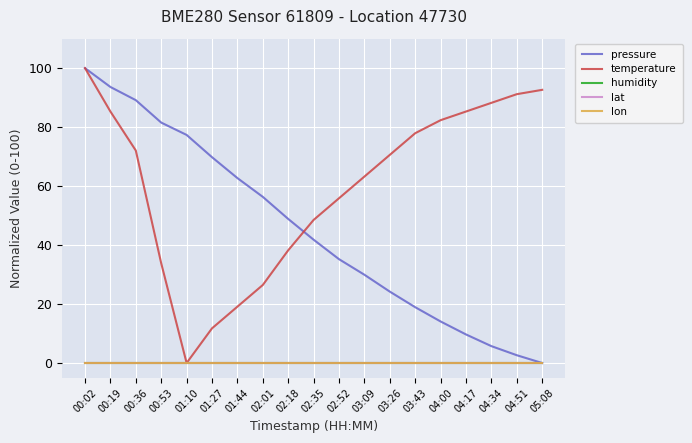

Is this an area chart (filled region under the line)?

No